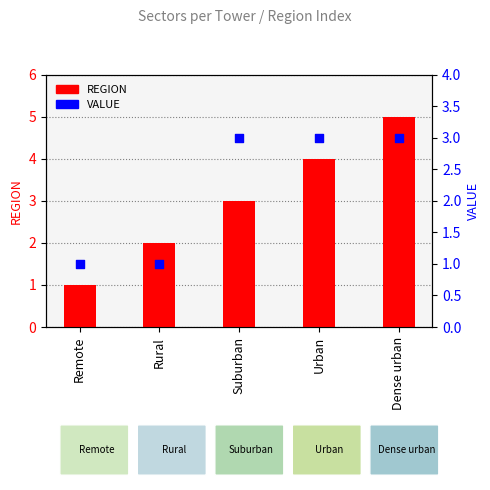

What is the total value across all series at Rural?

3